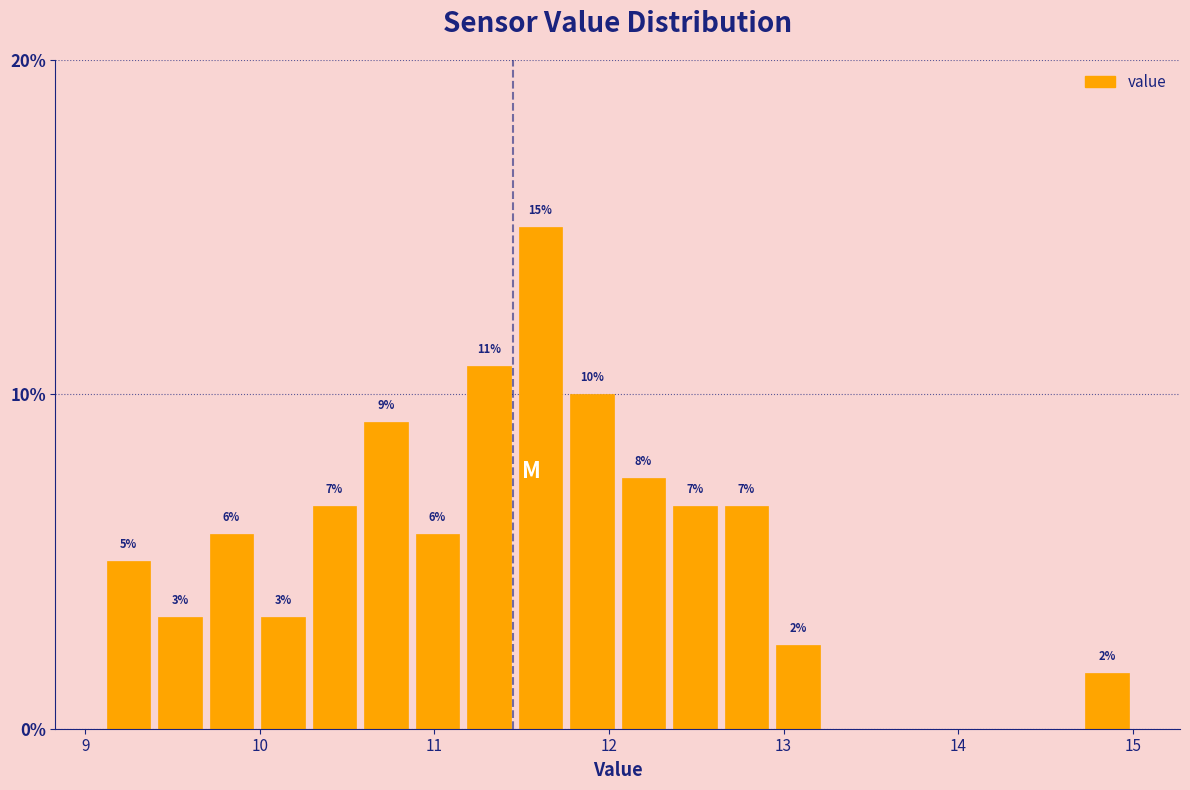

Around what value on the x-axis is the tallest bar? Give the approximate position of its centre, as read against the axis.

11.6